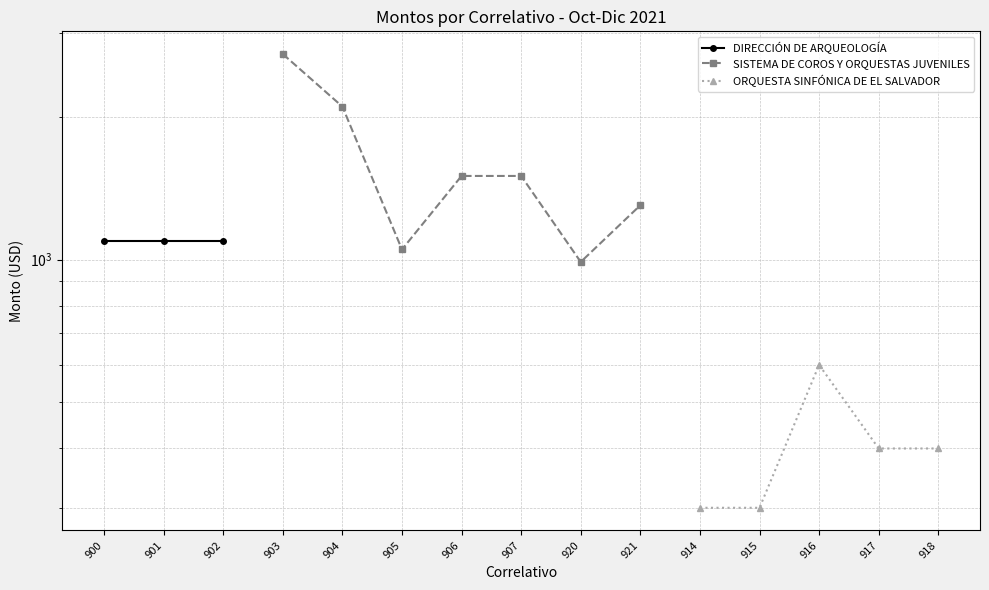

True or false: ORQUESTA SINFÓNICA DE EL SALVADOR and SISTEMA DE COROS Y ORQUESTAS JUVENILES intersect in this chart.

False